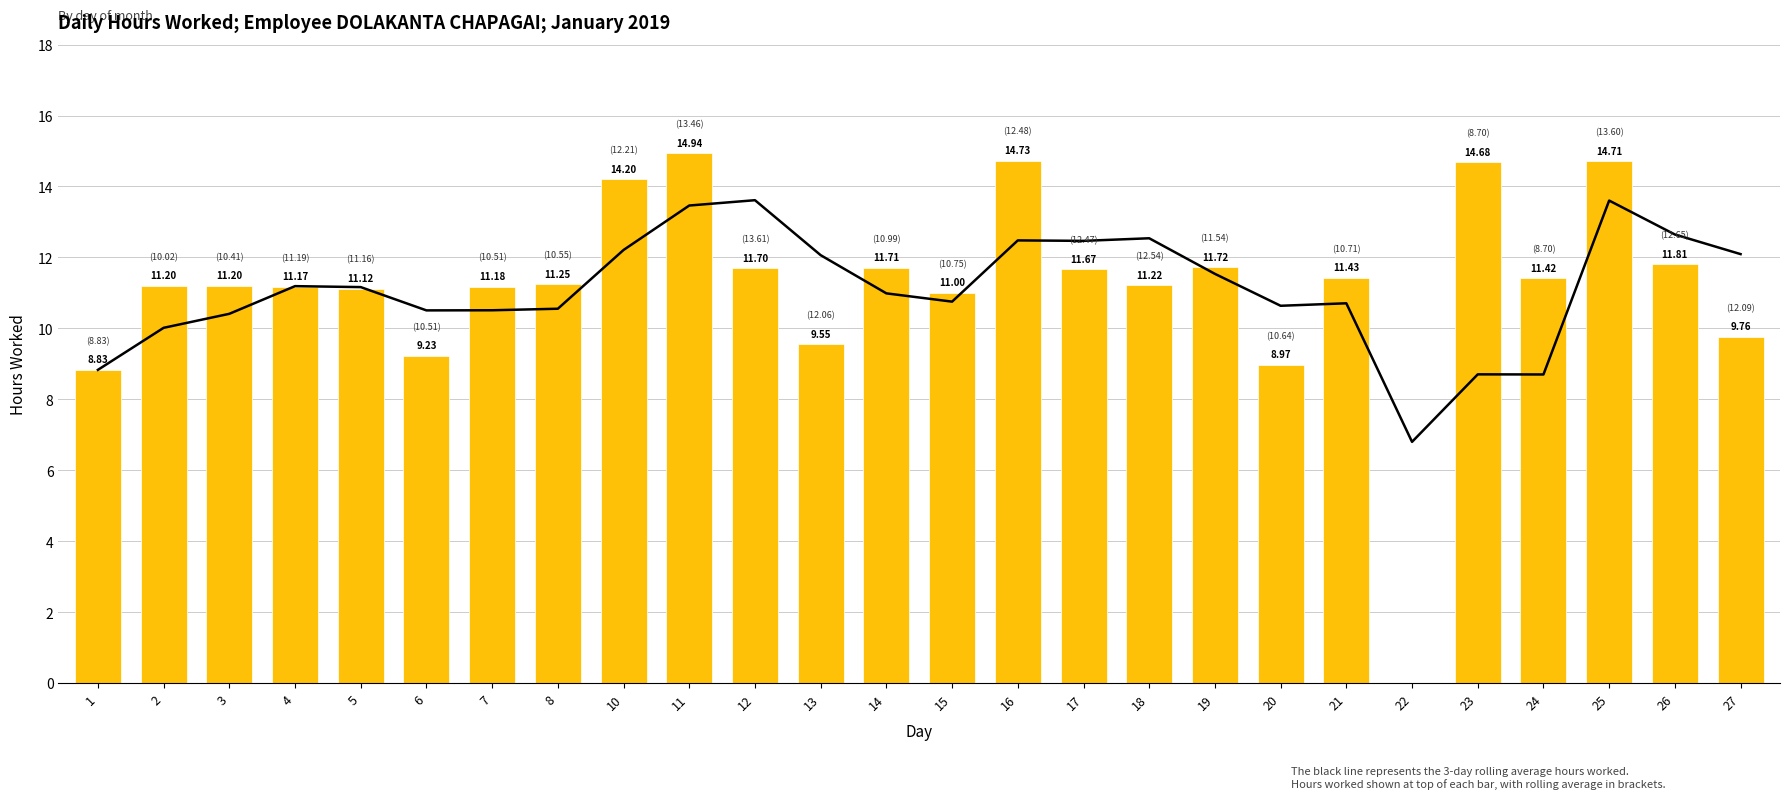

Rank the series at 7 from highest to lowest value.

Low (hours worked), 3-day rolling average